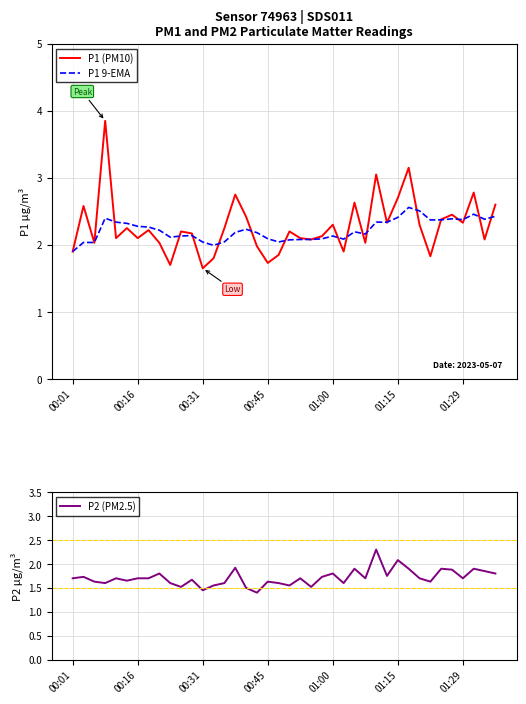

Is it true that P1 9-EMA equals 2.0 at 00:31?

True